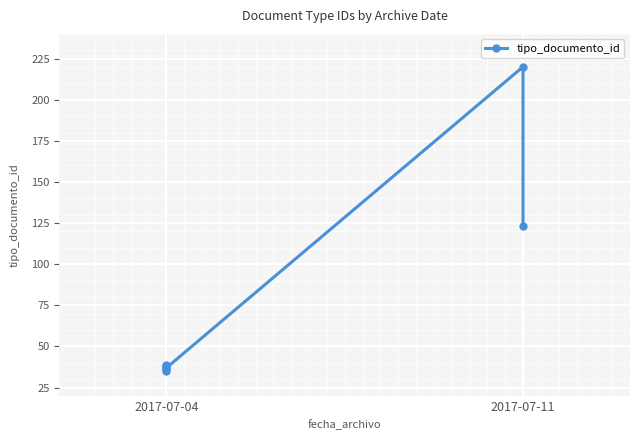

What is the difference between the values at 2017-07-04 and 2017-07-11?

85